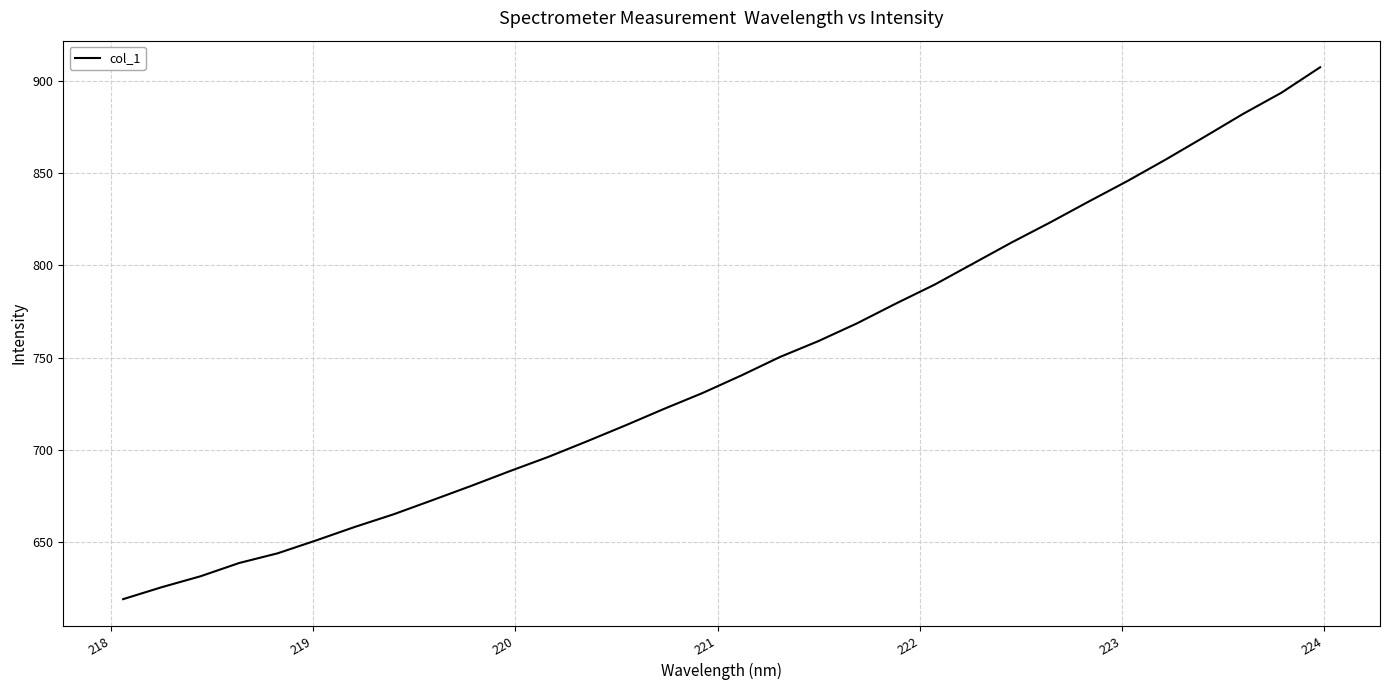

What is the difference between the maximum and minimum values?

288.3